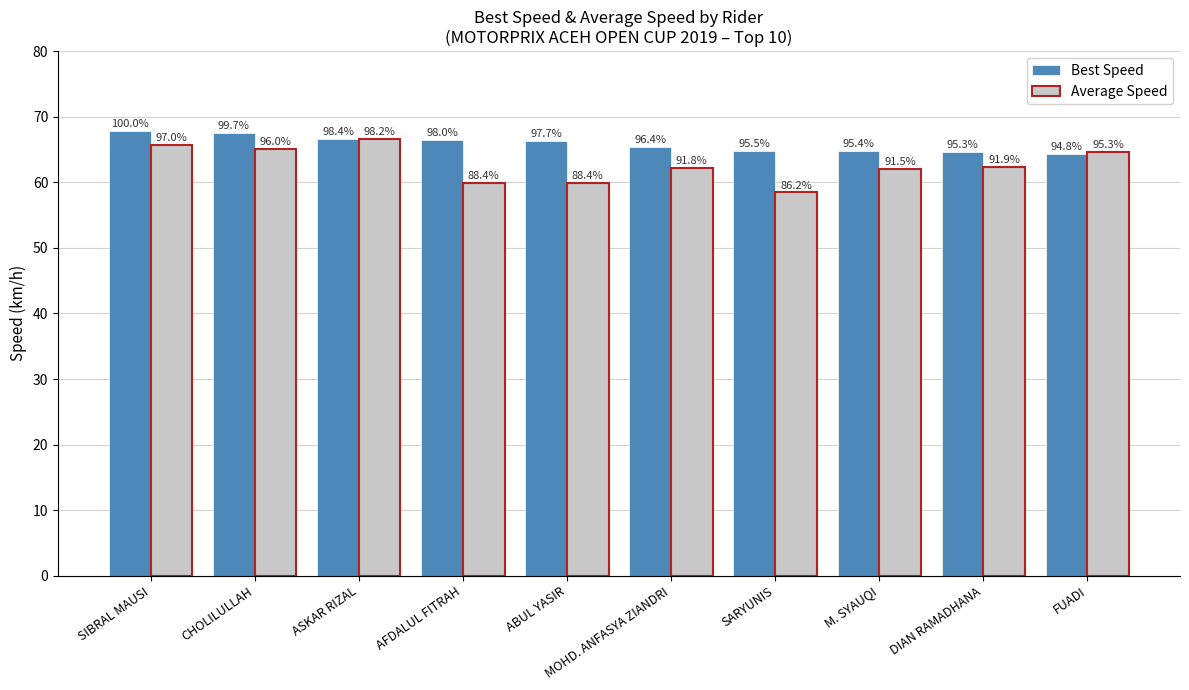

What is the value of the Average Speed bar at the 1st from the left?

65.8